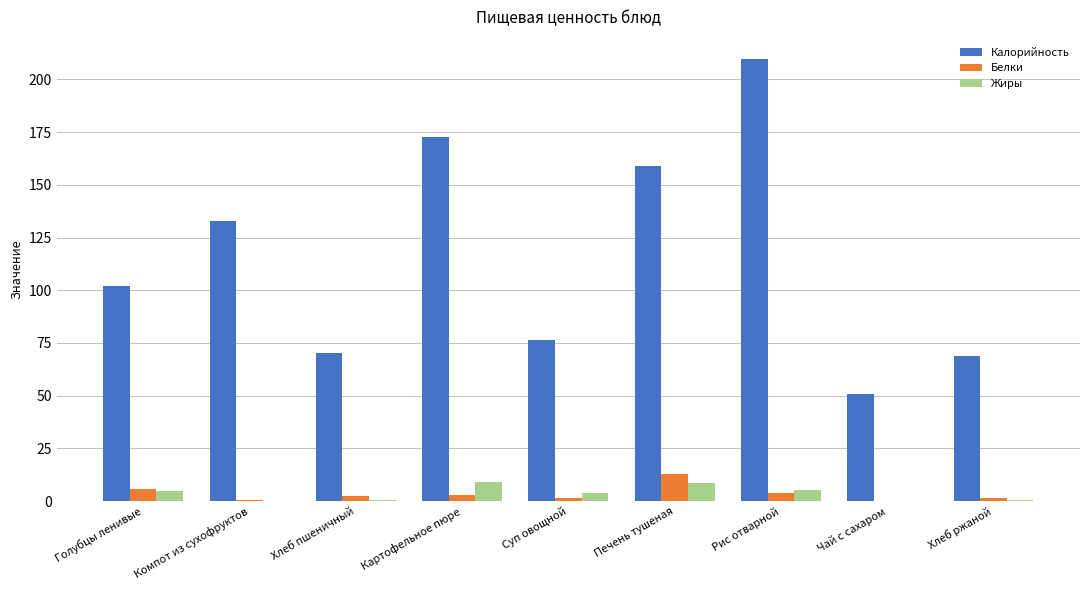

How many data points does each series have?

9